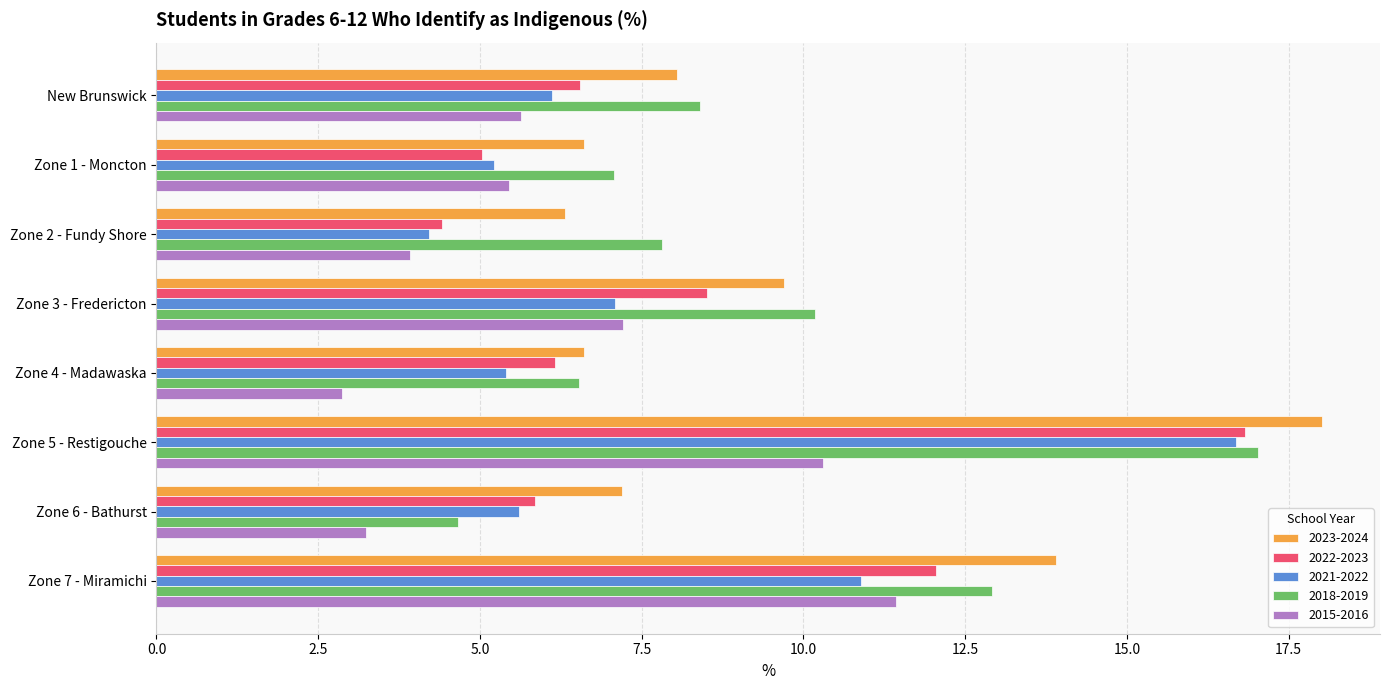

Is it true that 2022-2023 equals 16.8 at Zone 5 - Restigouche?

True